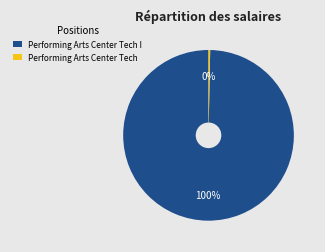

Is there any slice that represents more than half of the pie?

Yes